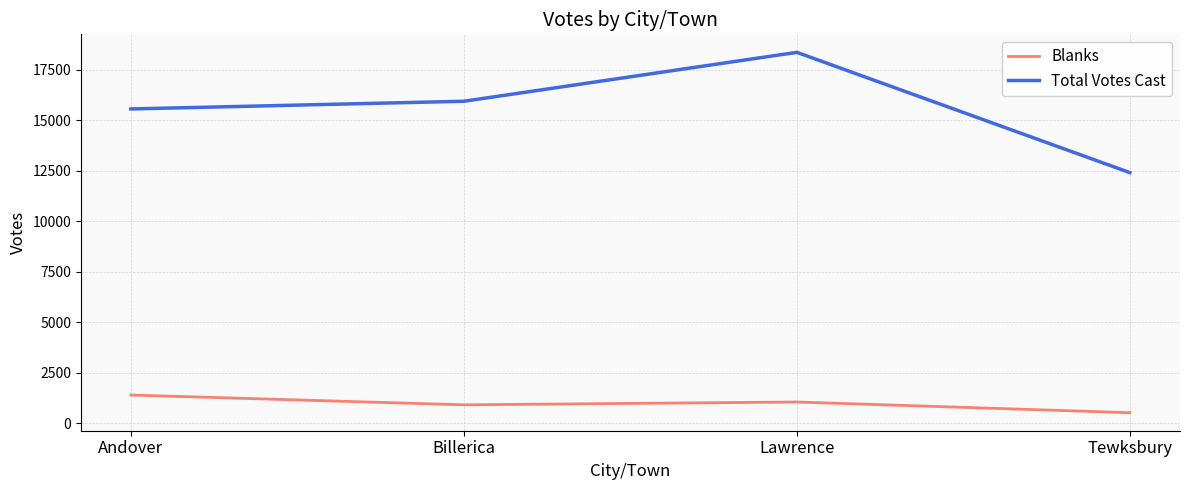

Which series changed the most between Lawrence and Tewksbury?

Total Votes Cast